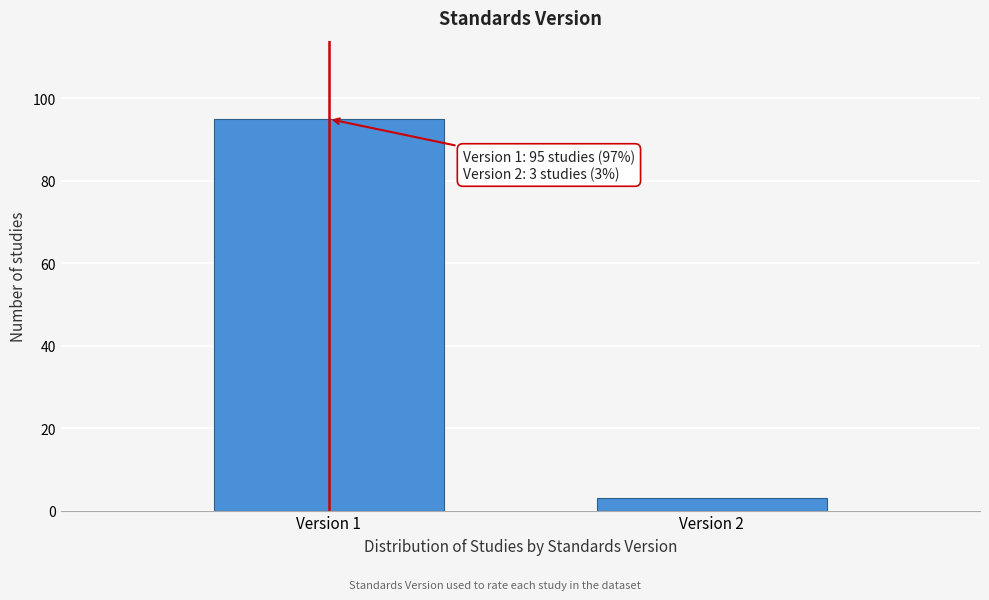

Reading left to right, list all the values displayed in this chart.

Version 1=95	Version 2=3